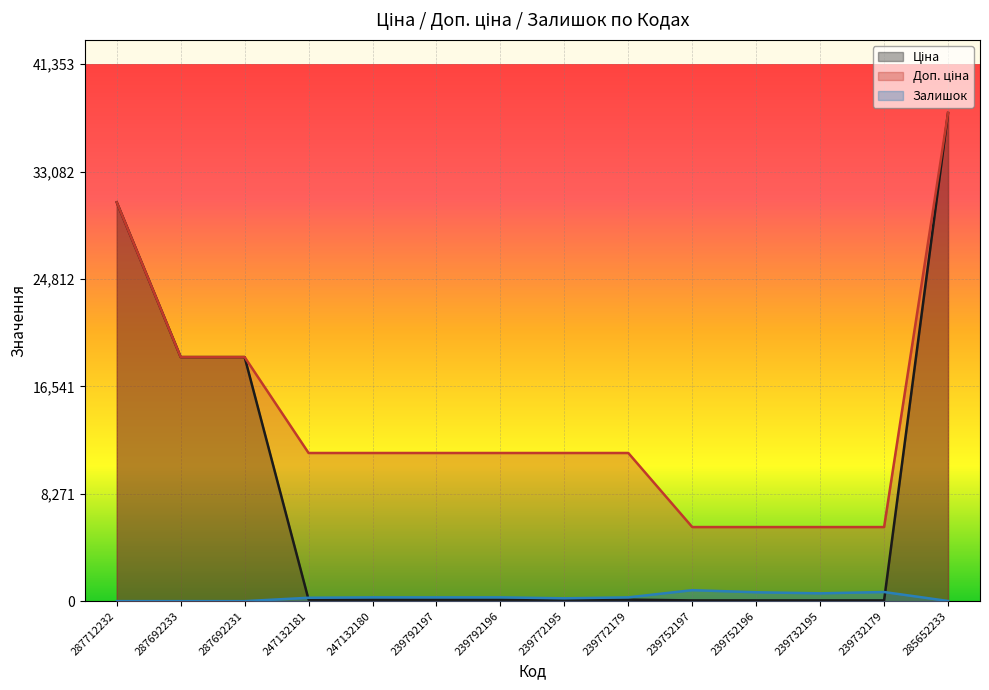

How many lines are shown in the chart?

3